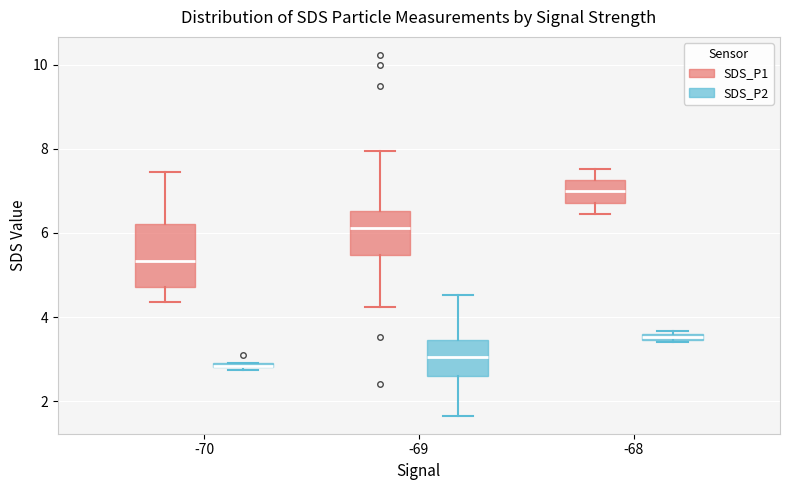

Comparing the boxes themselves (not the whiskers), which one is the tallest?

-70 (SDS_P1)